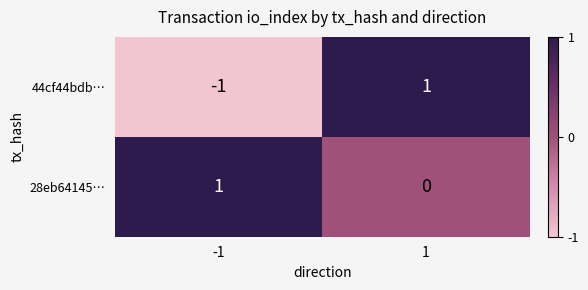

Rank the categories by 28eb64145… value from highest to lowest.

-1, 1